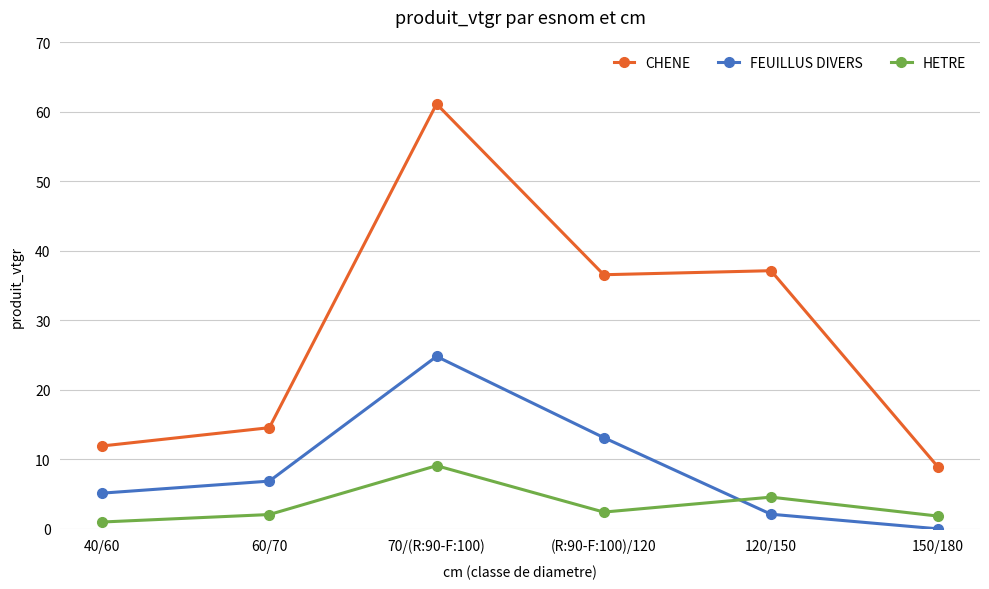

At which label does FEUILLUS DIVERS first exceed 6?

60/70